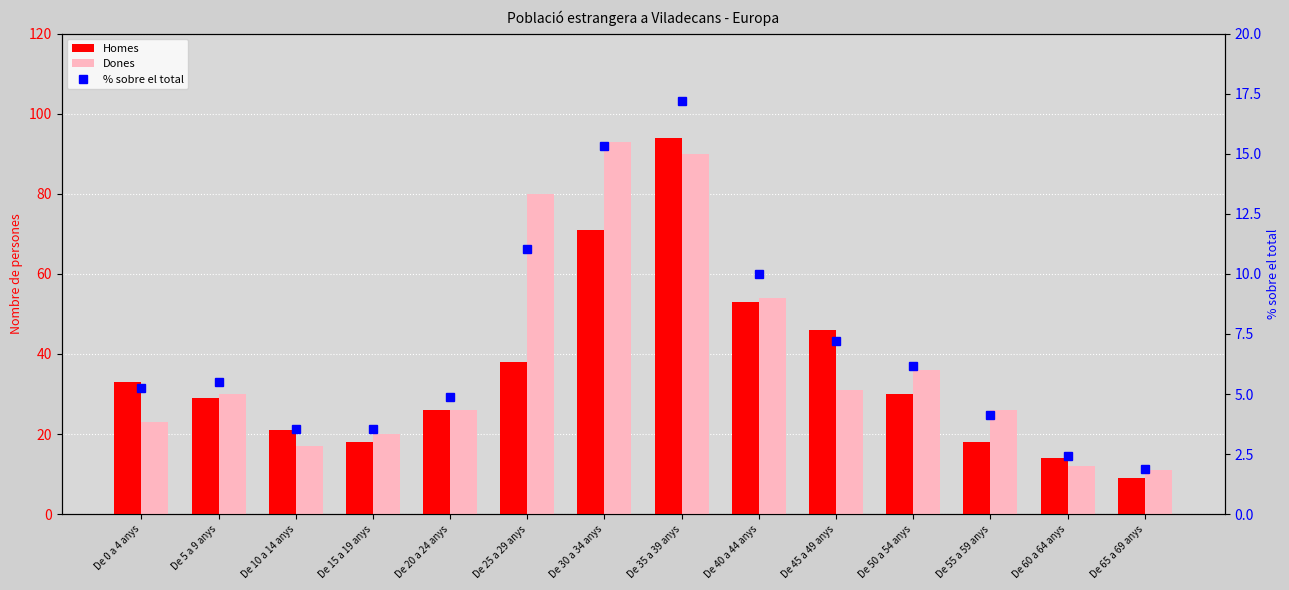

Rank the categories by Homes value from lowest to highest.

De 65 a 69 anys, De 60 a 64 anys, De 15 a 19 anys, De 55 a 59 anys, De 10 a 14 anys, De 20 a 24 anys, De 5 a 9 anys, De 50 a 54 anys, De 0 a 4 anys, De 25 a 29 anys, De 45 a 49 anys, De 40 a 44 anys, De 30 a 34 anys, De 35 a 39 anys